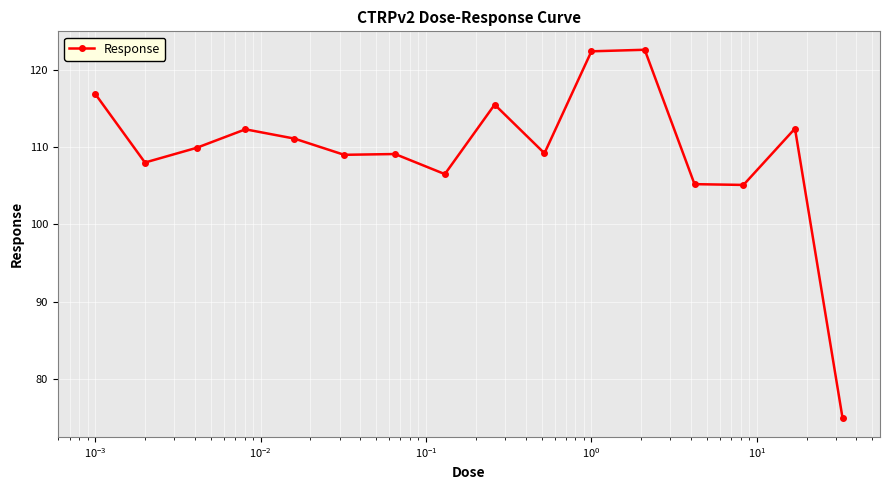

What is the value of the 13th point from the left?

105.2